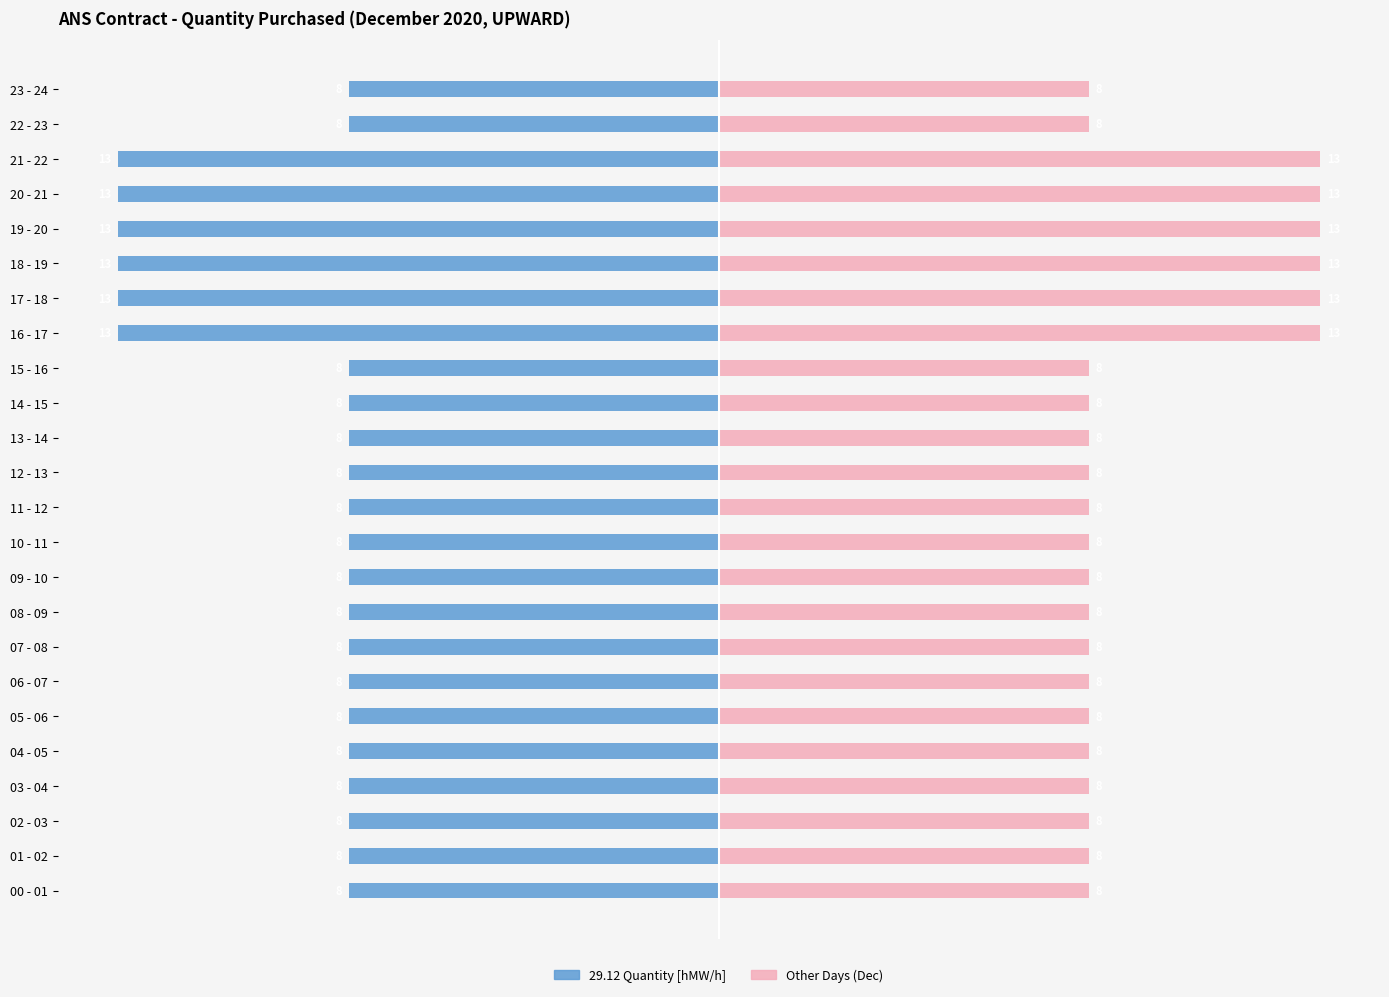

The value of Other Days (Dec) at 07 - 08 is 4. True or false?

False